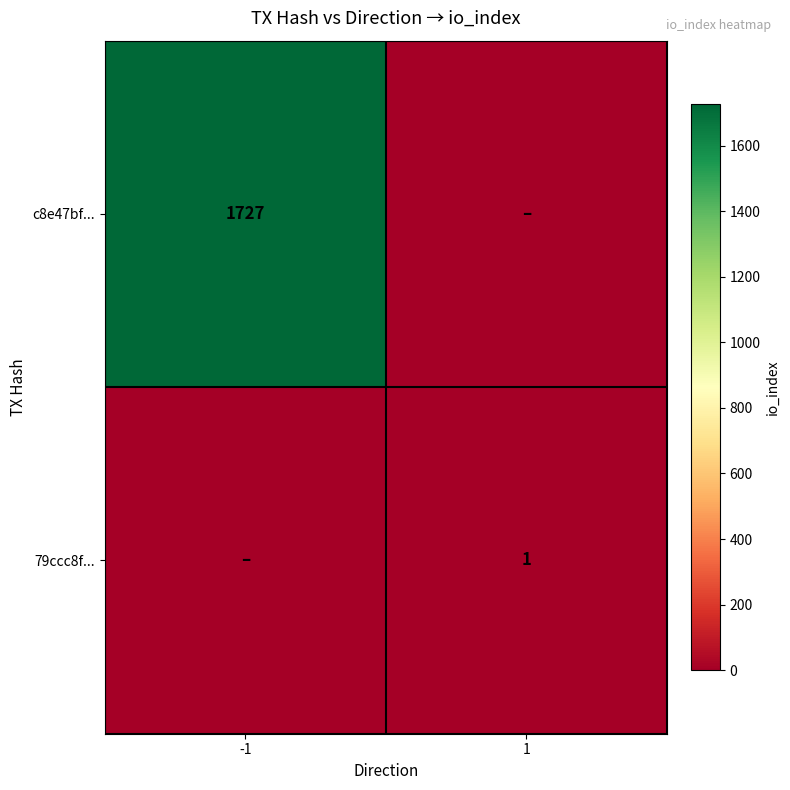

The value of c8e47bf... at -1 is 1727. True or false?

True